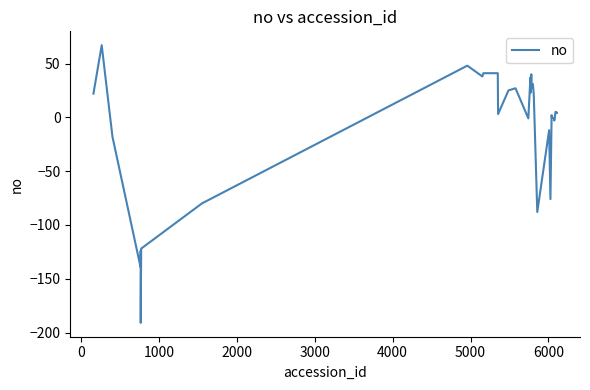

What is the greatest value displayed?

67